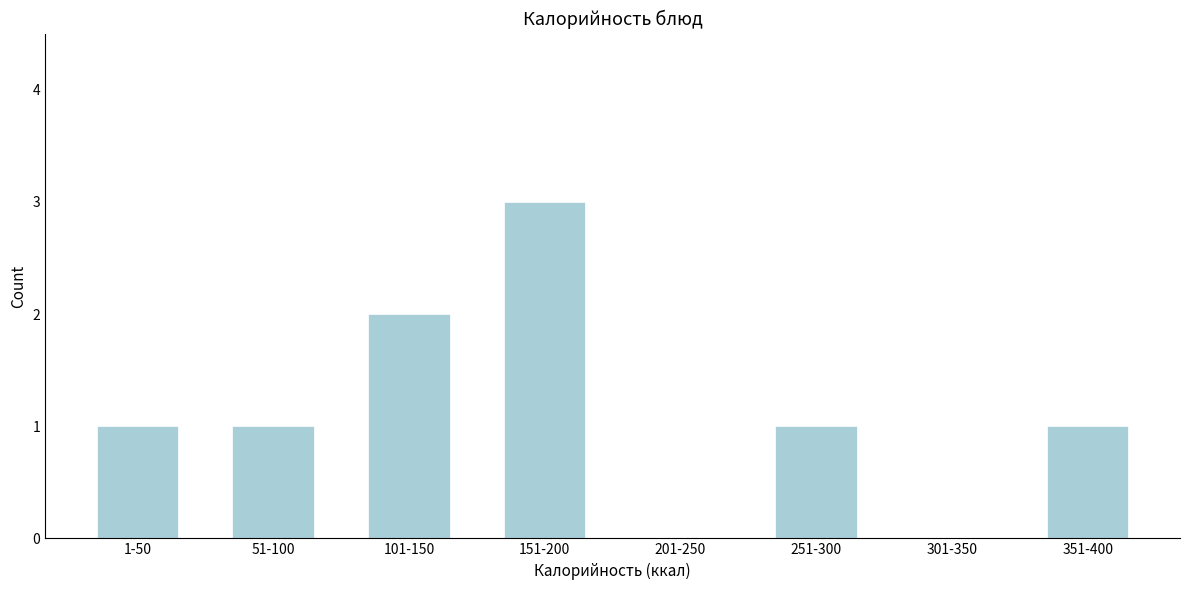

Reading right to left, transcribe all the data shown in this chart.

351-400=1	301-350=0	251-300=1	201-250=0	151-200=3	101-150=2	51-100=1	1-50=1